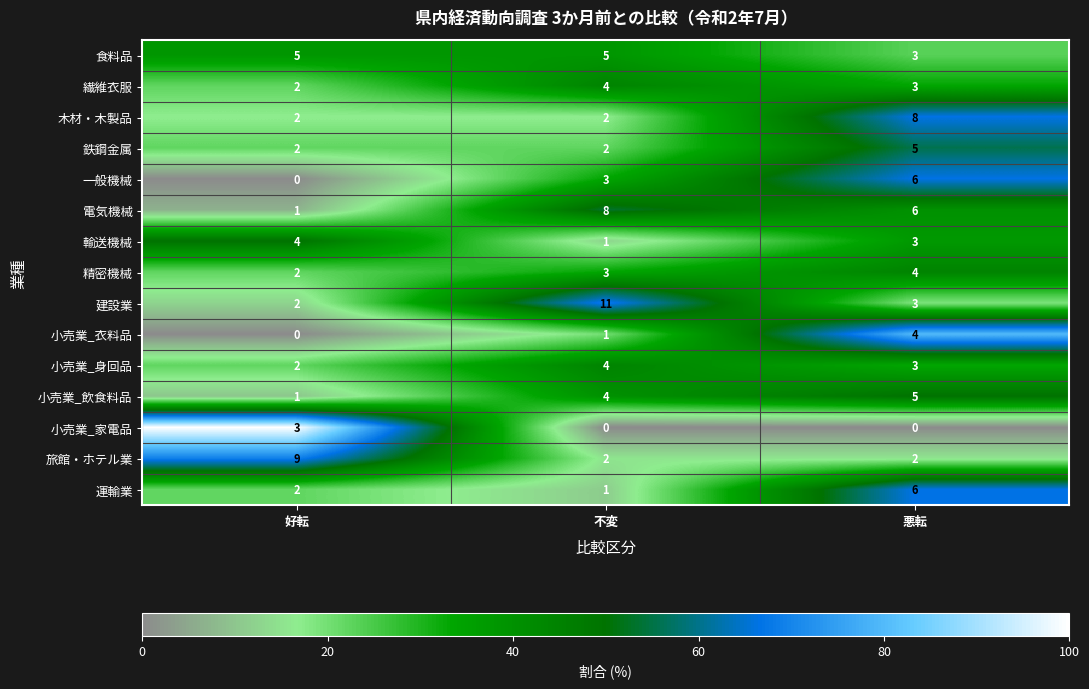

How many categories are shown in the chart?

3